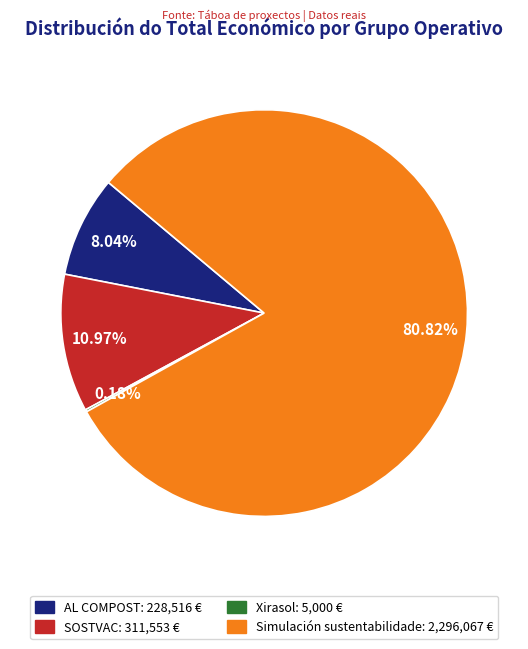

Approximately how many times larger is the value at AL COMPOST: 228,516 € compared to SOSTVAC: 311,553 €?

0.7